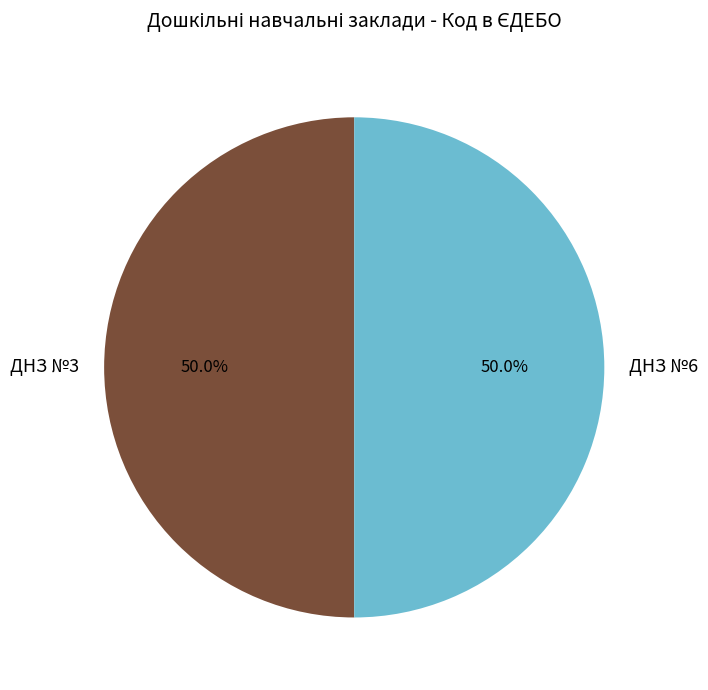

What is the ratio of the value at ДНЗ №3 to the value at ДНЗ №6?

1.0